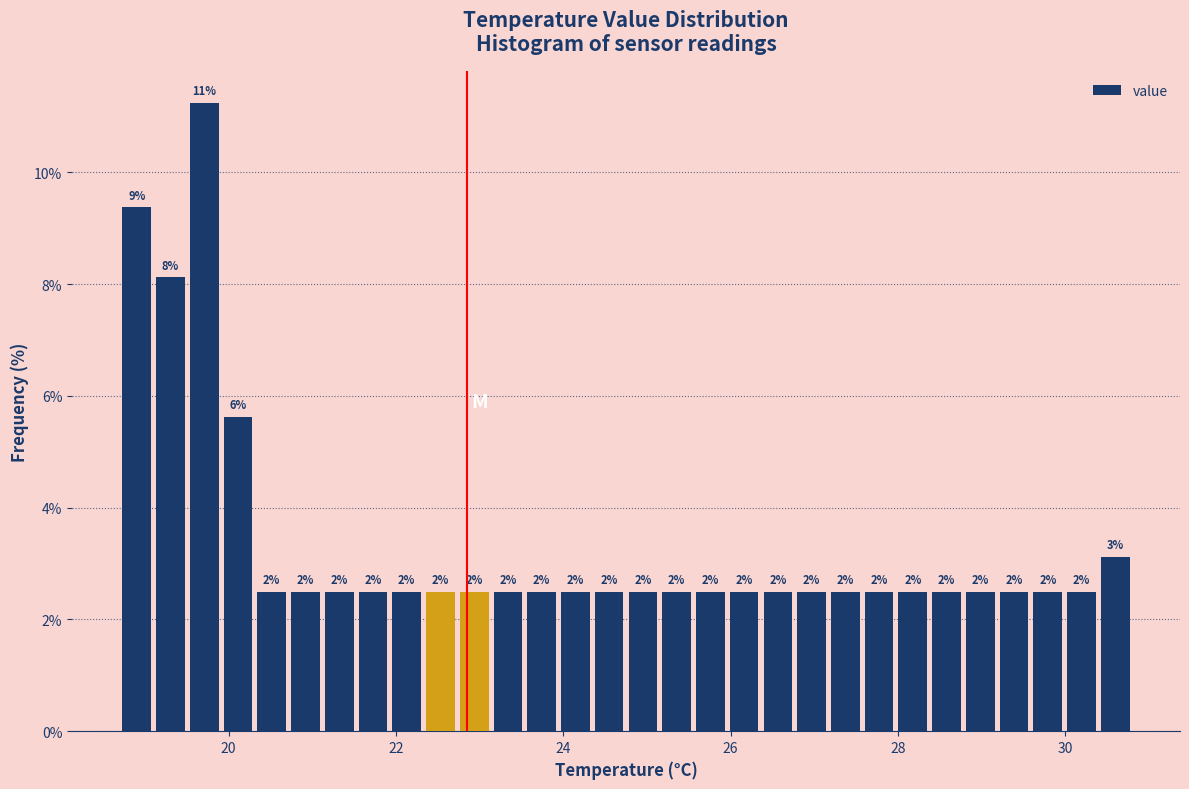

Around what value on the x-axis is the tallest bar? Give the approximate position of its centre, as read against the axis.

19.8